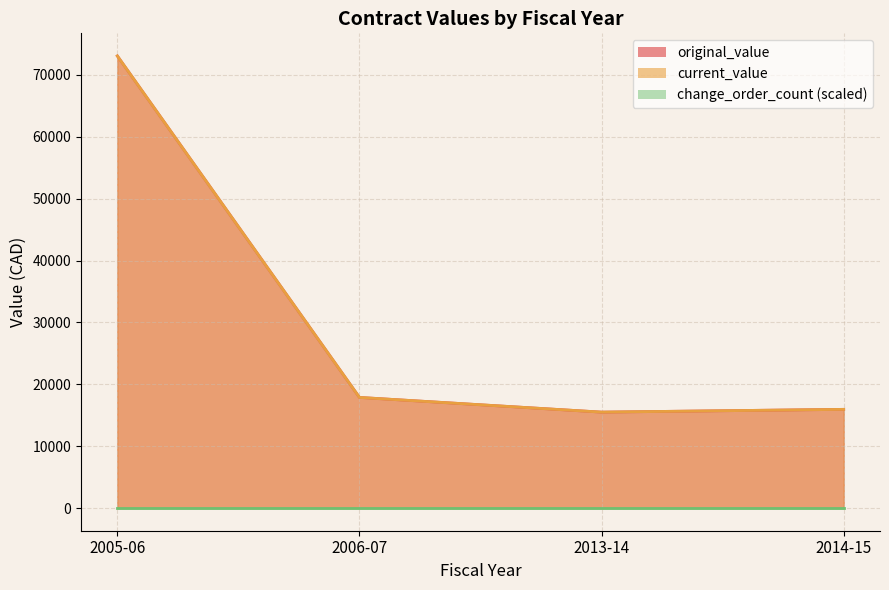

What is the total value across all series at 2014-15?

31917.2